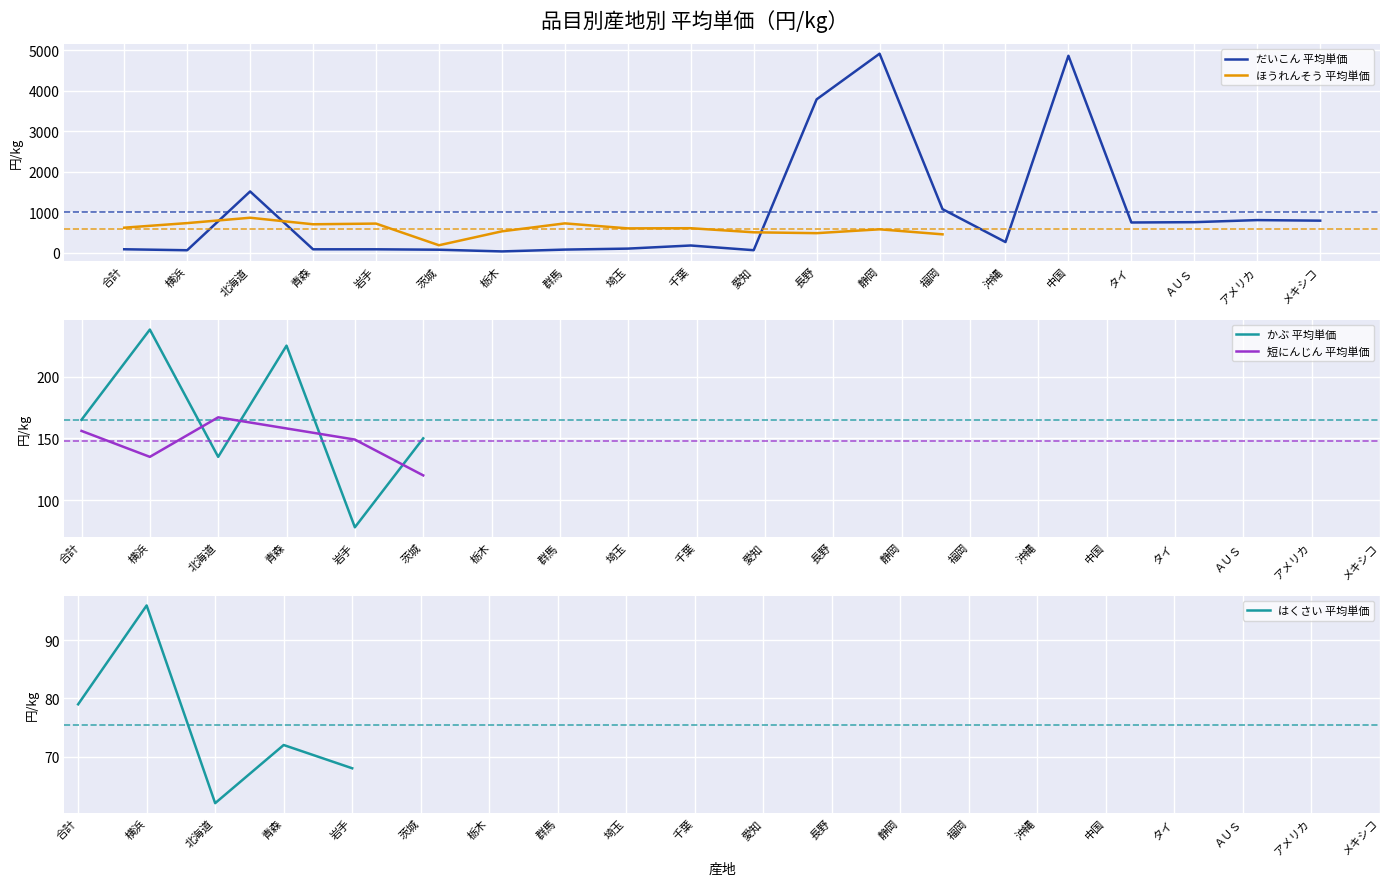

The value of だいこん 平均単価 at メキシコ is 796. True or false?

True